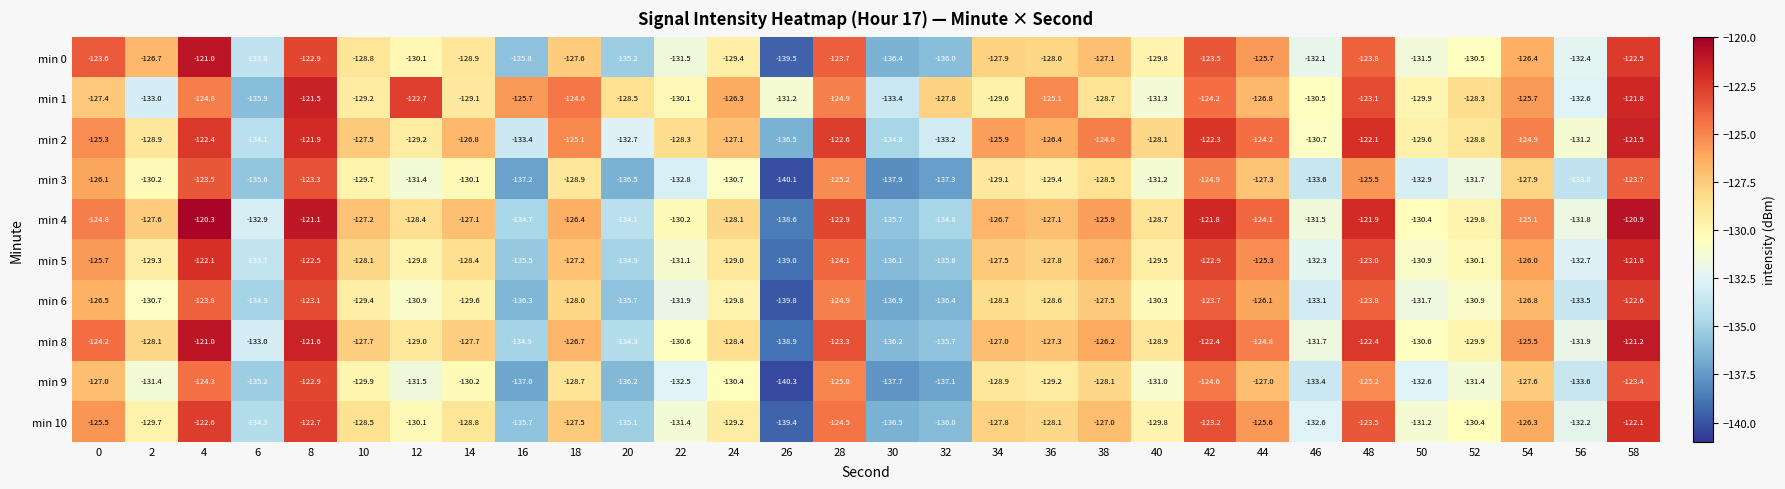

What is the minimum value shown in the chart?

-140.3